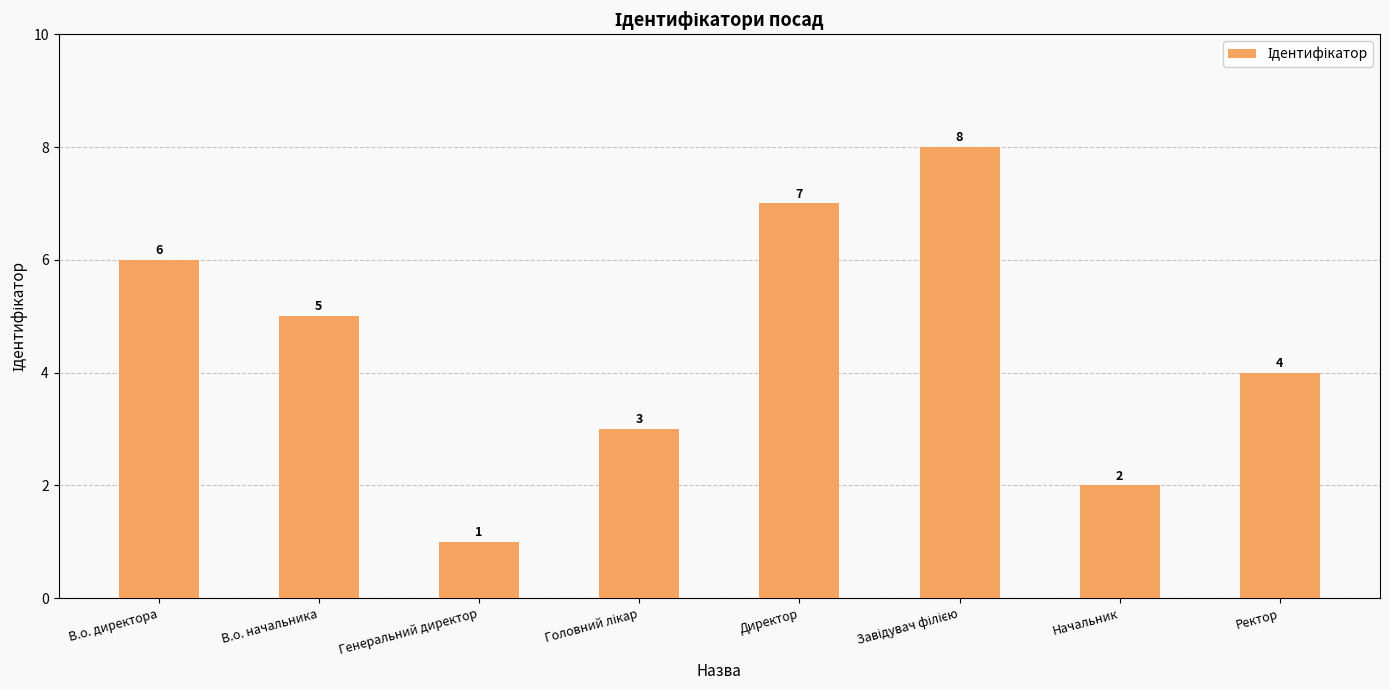

True or false: the data shows 2 at Начальник.

True